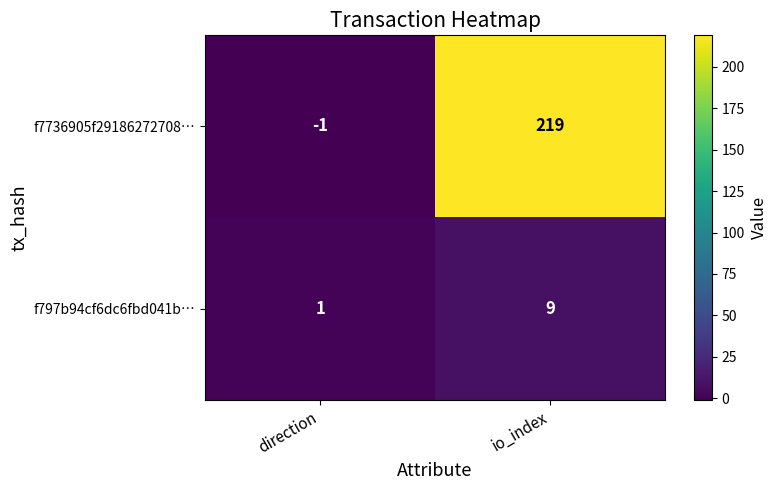

How many series are shown in this chart?

2